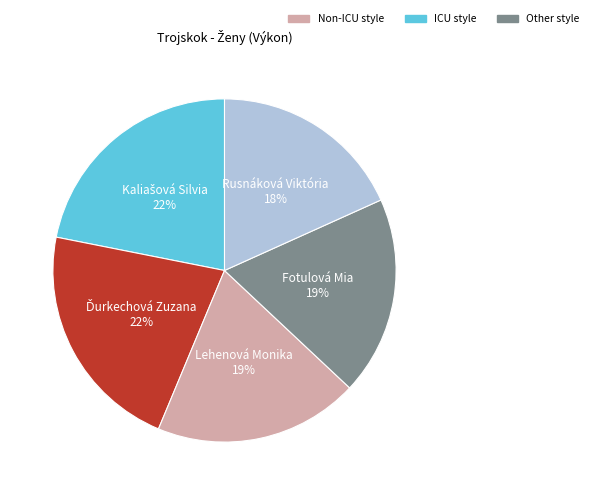

How many slices are in this pie chart?

5